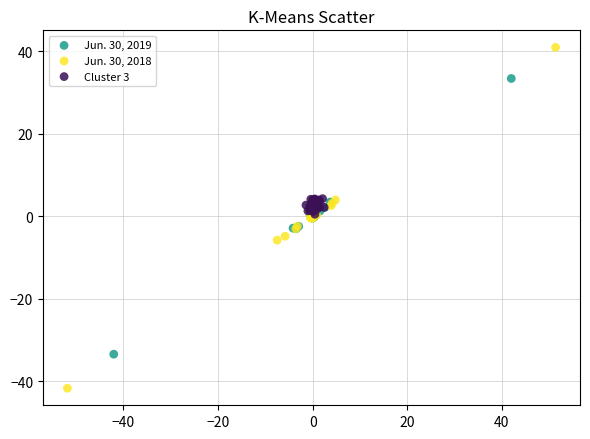

Which series contains the lowest Y value?

Jun. 30, 2018